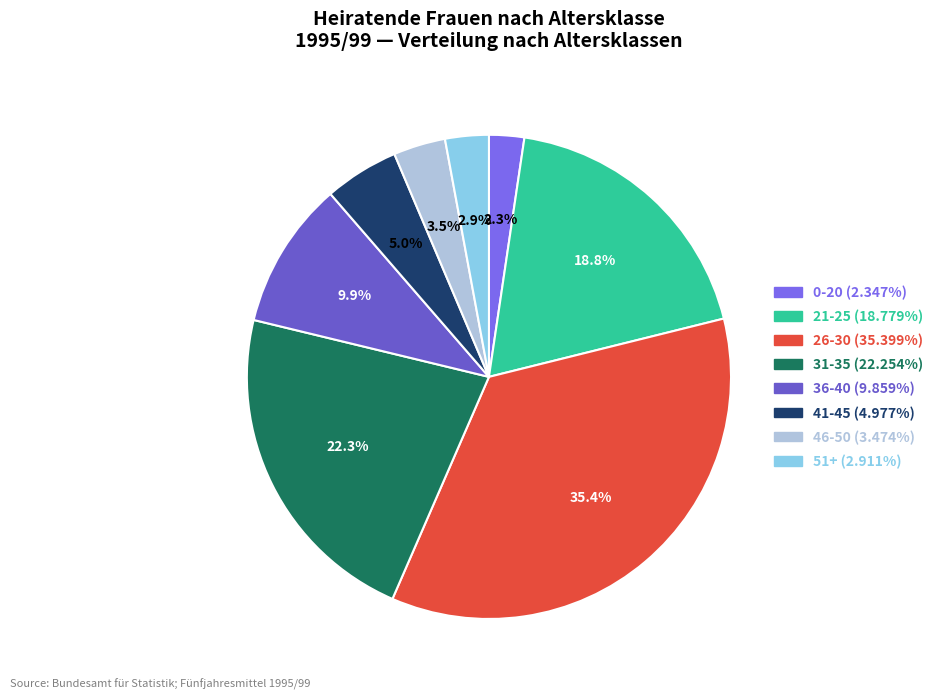

To the nearest percent, what is the difference between the 51+ and 46-50 slice percentages?

1%